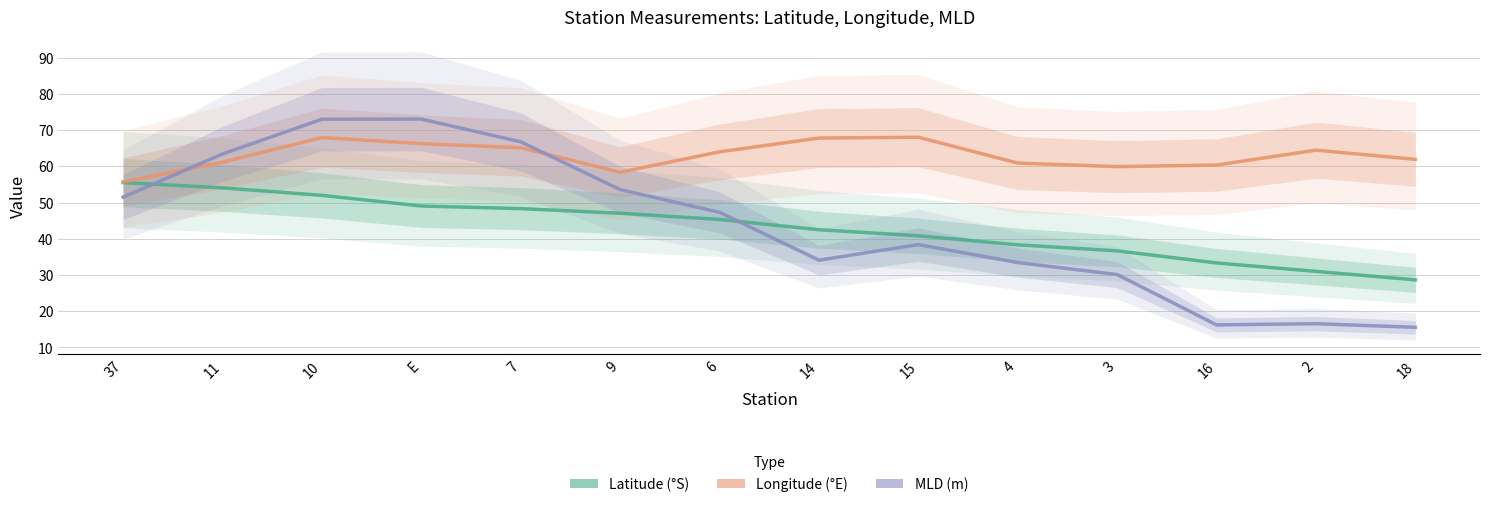

Where does the MLD series first go above 47?

37